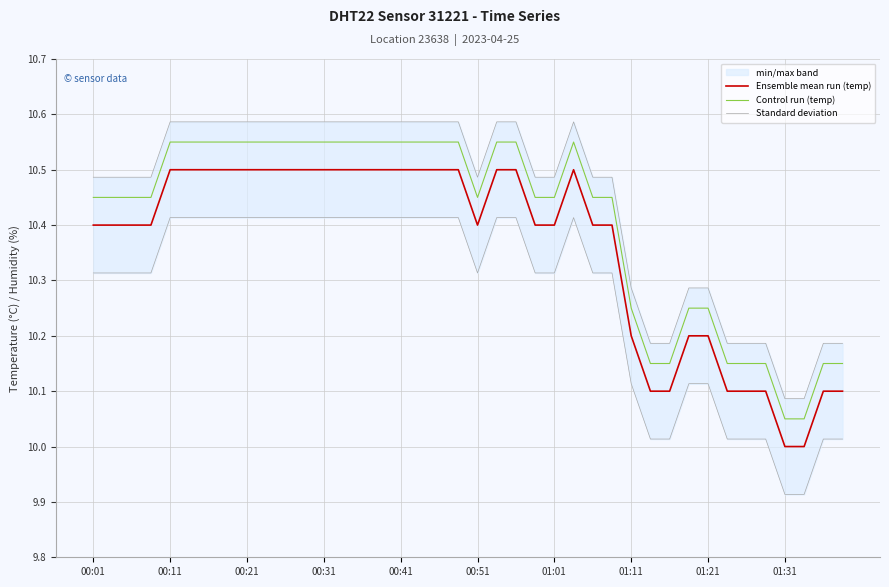

At how many categories does at least one series exceed 10?

40